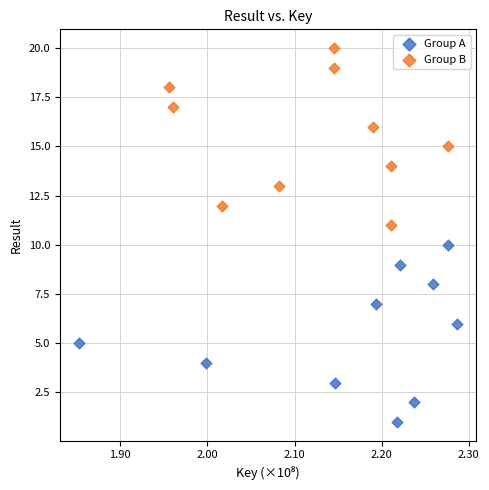

Which series contains the lowest Y value?

Group A